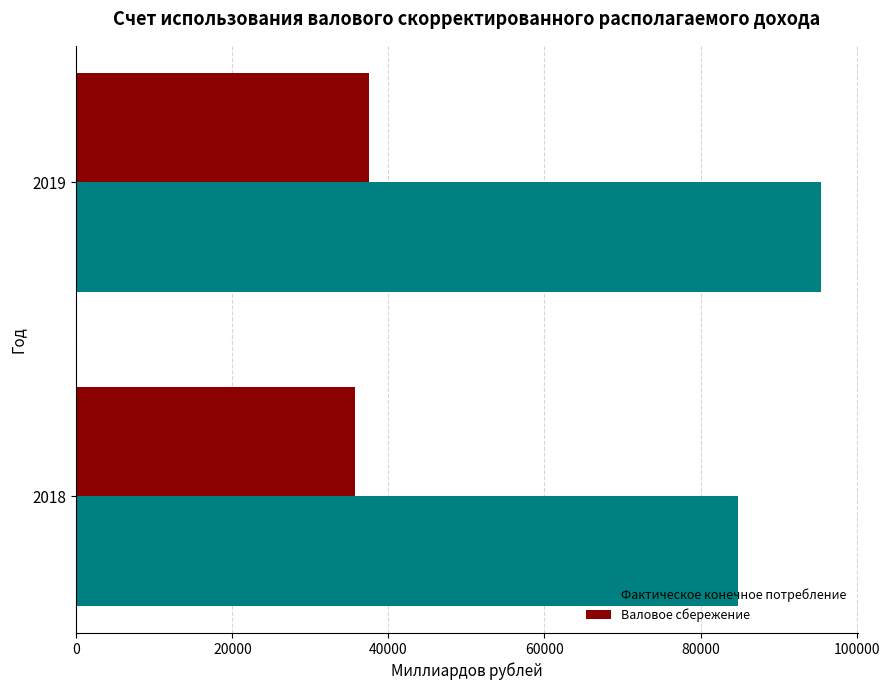

Which series has the largest range (max minus min)?

Фактическое конечное потребление